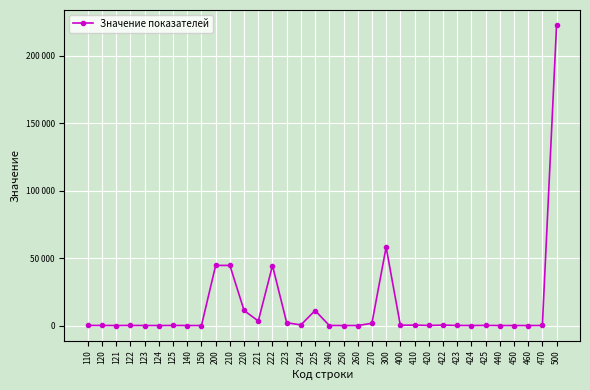

Is this an area chart (filled region under the line)?

No